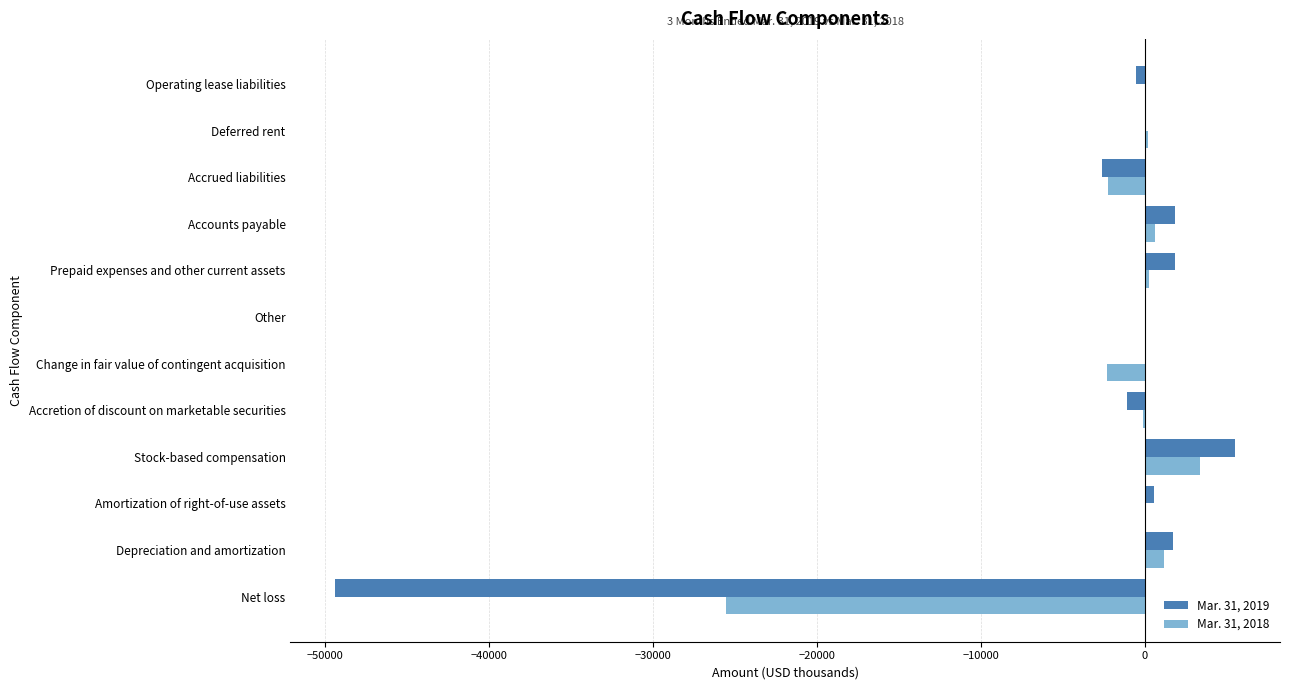

What is the maximum value shown in the chart?

5500